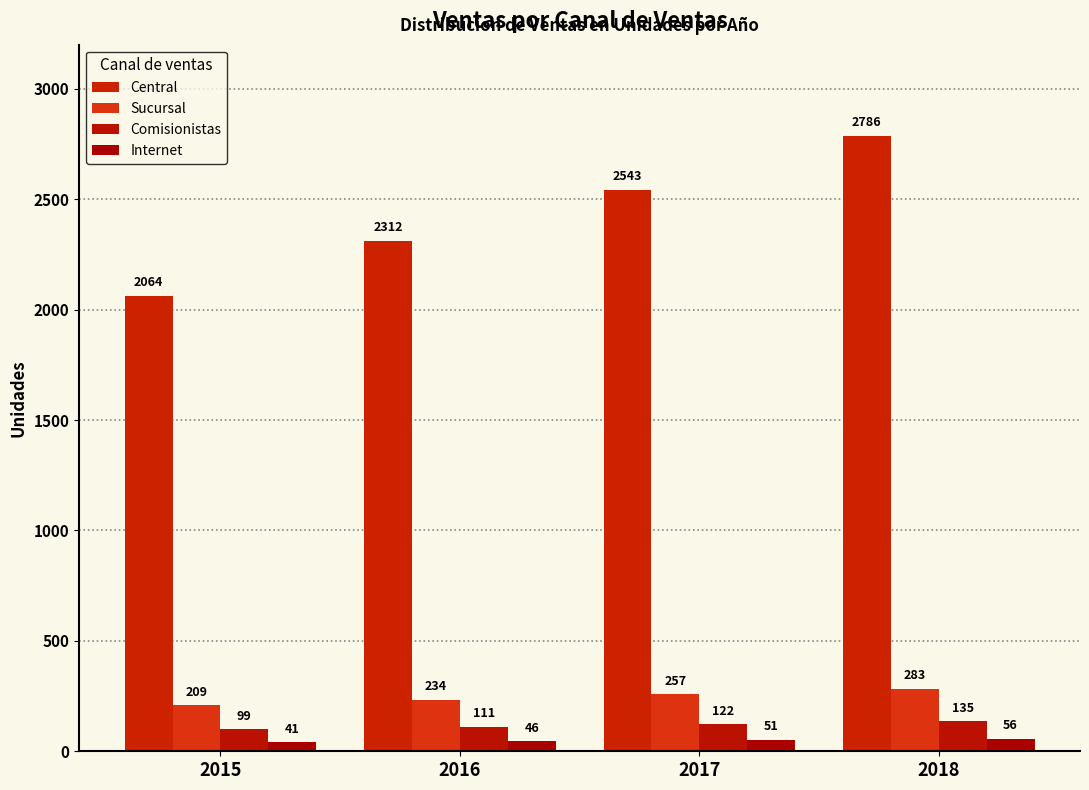

What is the difference between the Central values at 2015 and 2017?

478.8